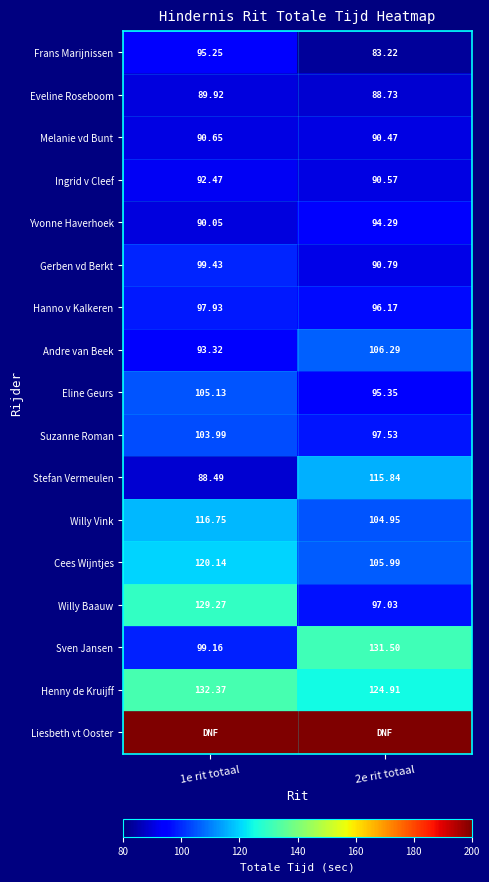

Rank the series at 1e rit totaal from lowest to highest value.

Stefan Vermeulen, Eveline Roseboom, Yvonne Haverhoek, Melanie vd Bunt, Ingrid v Cleef, Andre van Beek, Frans Marijnissen, Hanno v Kalkeren, Sven Jansen, Gerben vd Berkt, Suzanne Roman, Eline Geurs, Willy Vink, Cees Wijntjes, Willy Baauw, Henny de Kruijff, Liesbeth vt Ooster